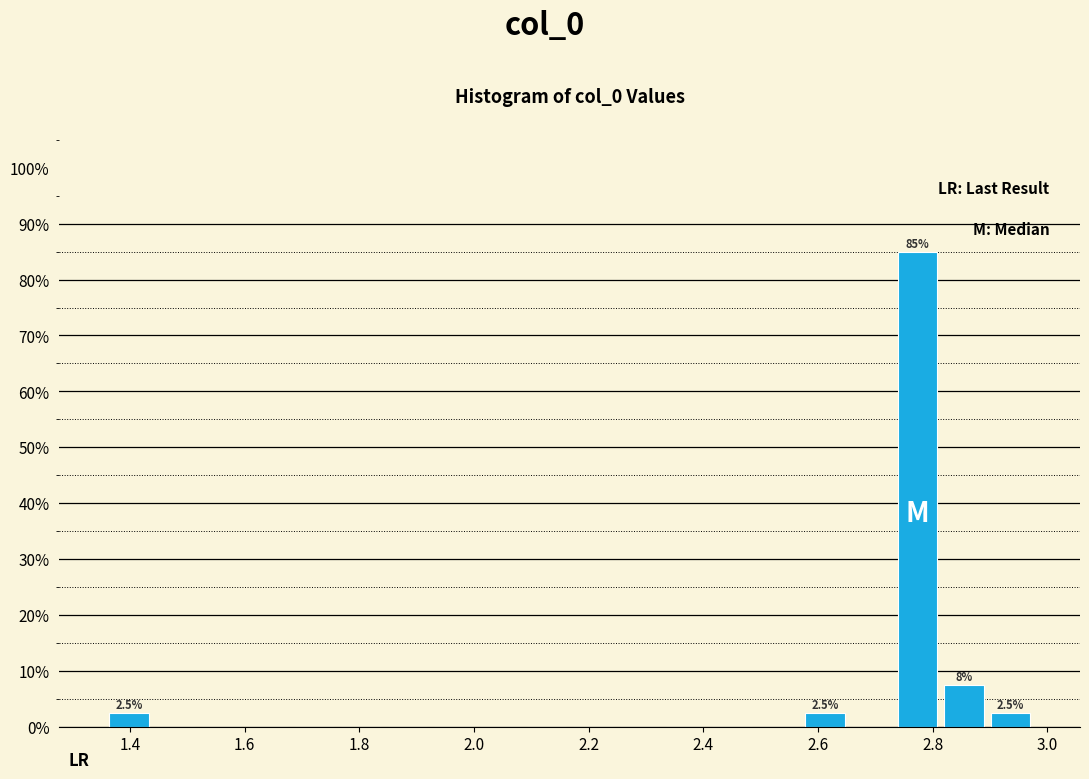

Over which range of the x-axis is the bar tallest?

2.74 to 2.82